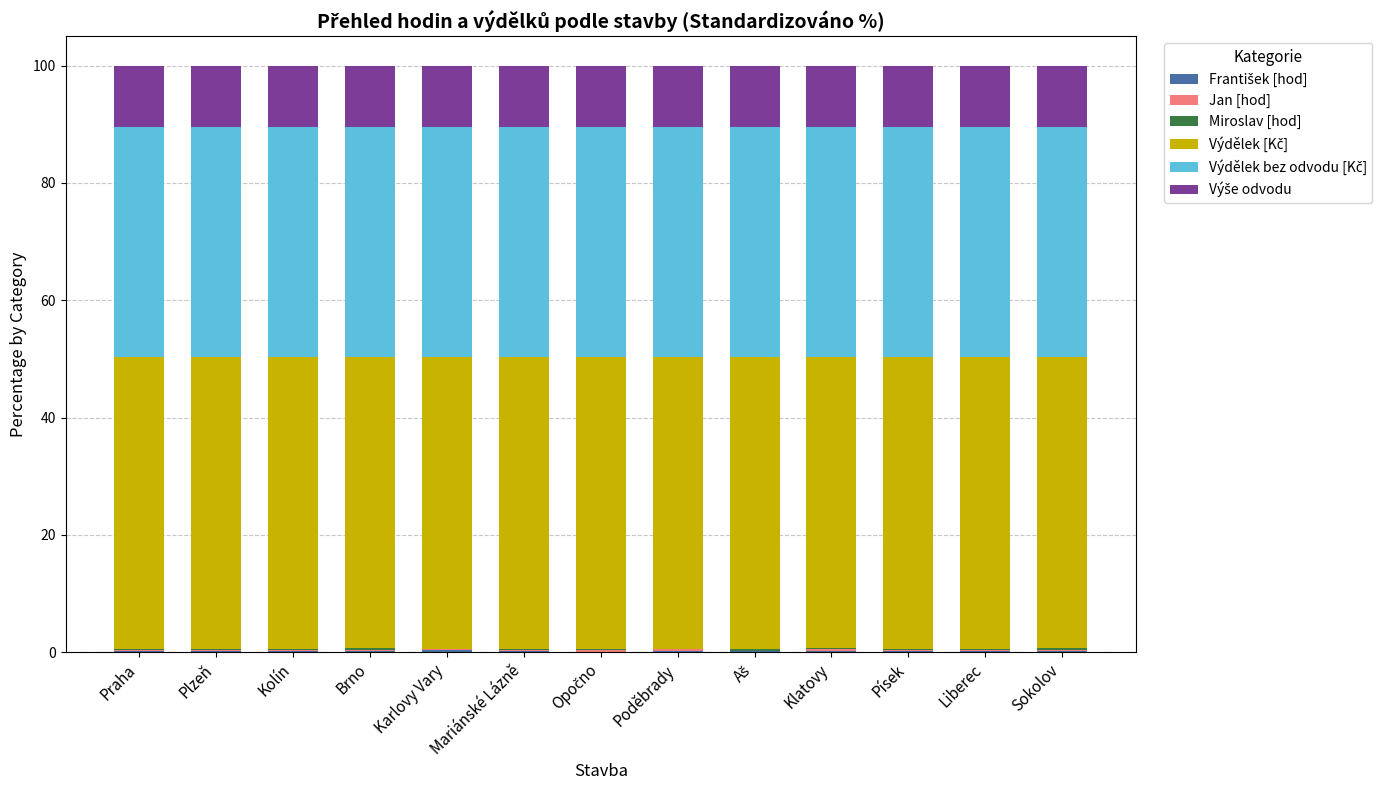

Rank the series by their maximum value, from highest to lowest.

Výdělek [Kč], Výdělek bez odvodu [Kč], Výše odvodu, František [hod], Jan [hod], Miroslav [hod]